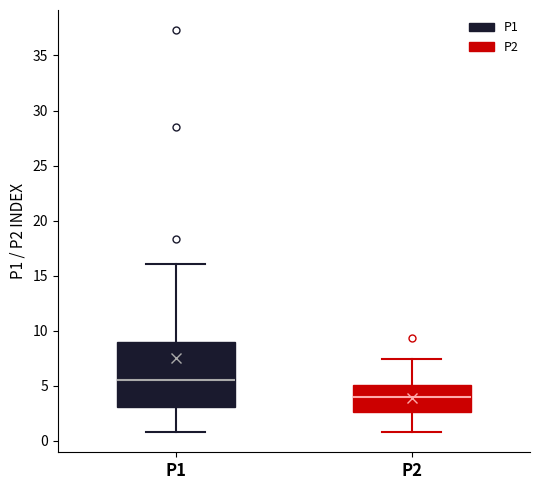

Reading left to right, read every box against the y-axis: the position of its median line, the range the box covers, and the ends of its whiskers. The values are not printed on the chart, so give them approximately, as read against the axis.

P1: median 5.5, box 3.0 to 9.0, whiskers 1.0 to 16.0
P2: median 4.0, box 2.5 to 5.0, whiskers 1.0 to 7.5